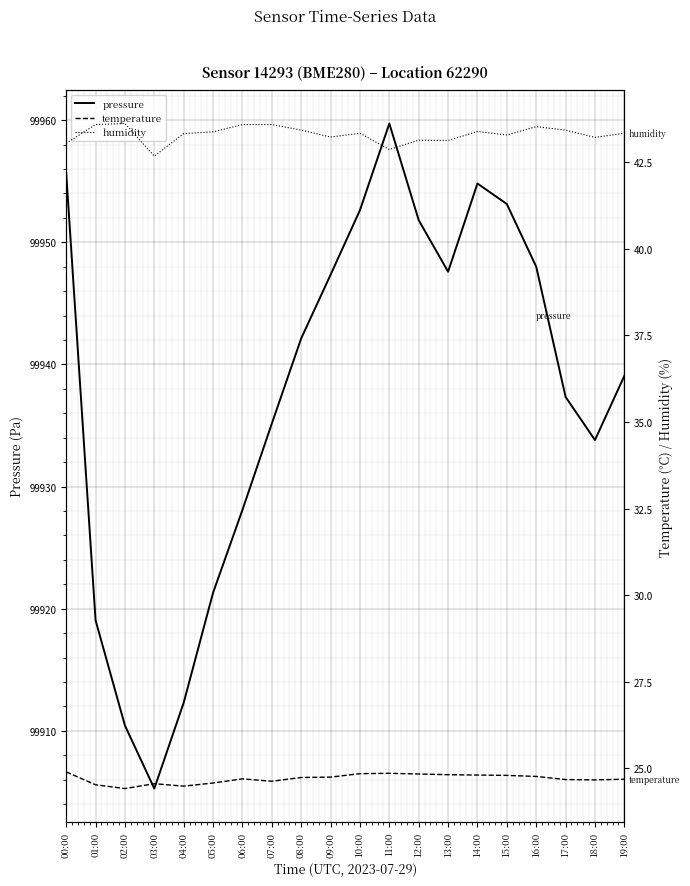

Read the temperature value at 17:00.

24.7